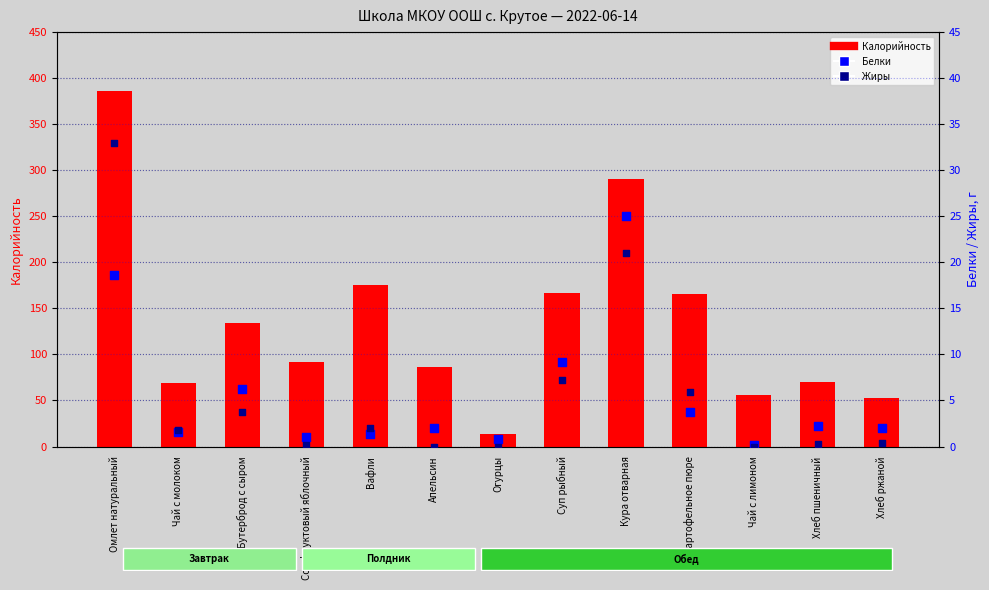

Which series has the widest spread of Y values?

Калорийность